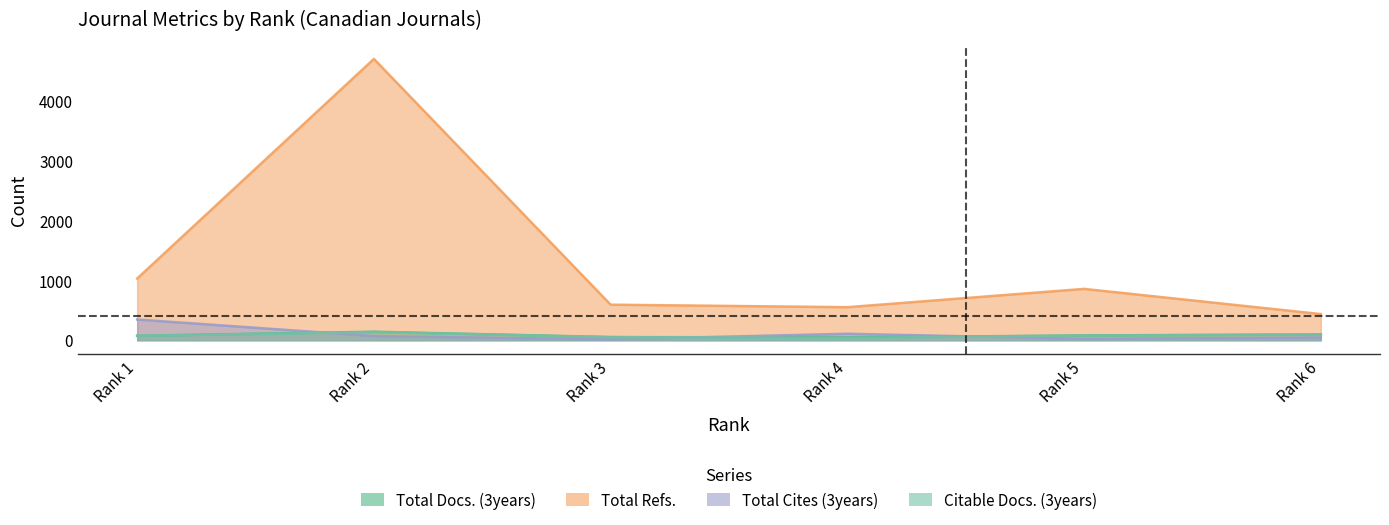

Does the chart display data point markers on the line(s)?

No